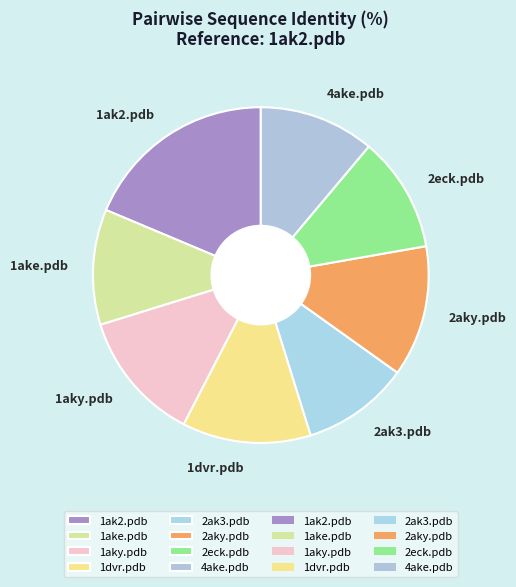

Do 1dvr.pdb and 2ak3.pdb together represent more than half of the pie?

No